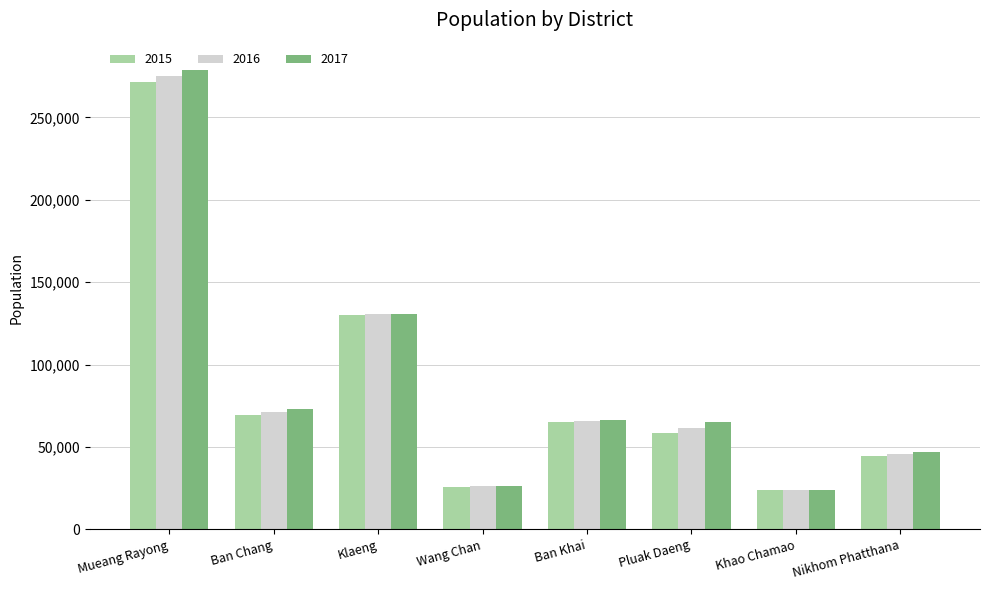

What is the total value across all series at Ban Chang?

214018